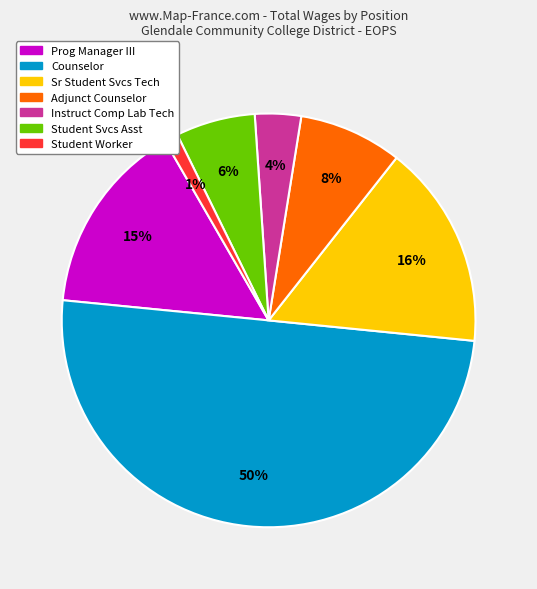

What is the smallest slice in the pie chart?

Student Worker